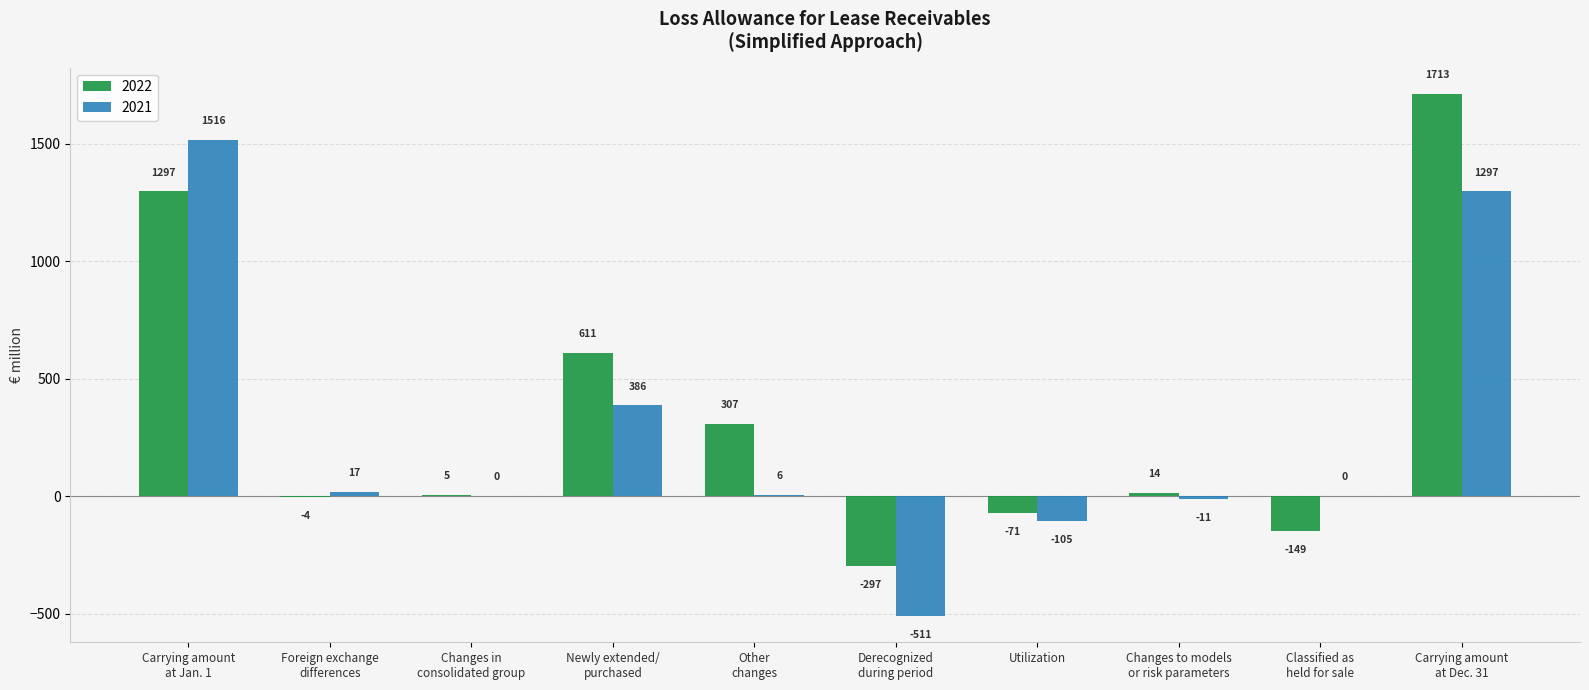

Between Other
changes and Derecognized
during period, which series saw the biggest shift?

2022